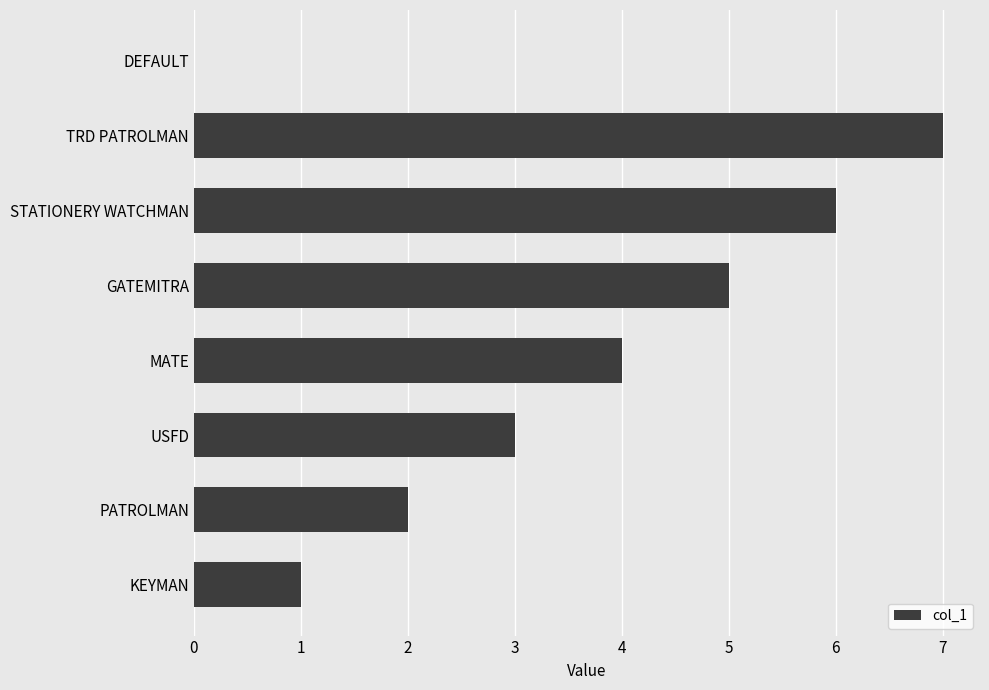

Read the value at TRD PATROLMAN.

7